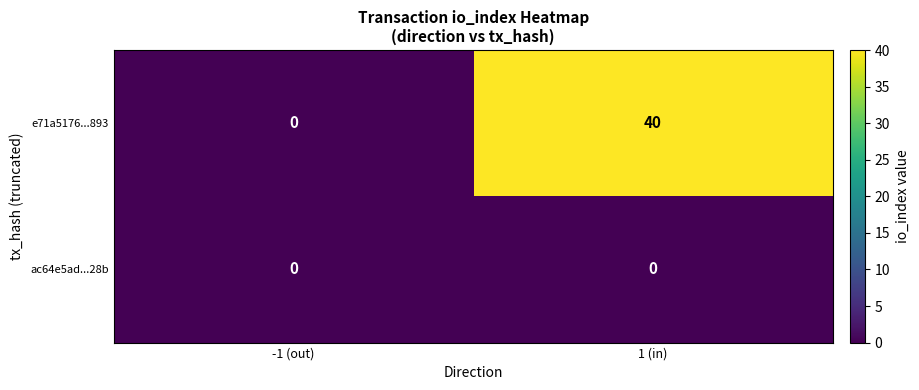

Which series has the widest spread of values?

e71a5176...893